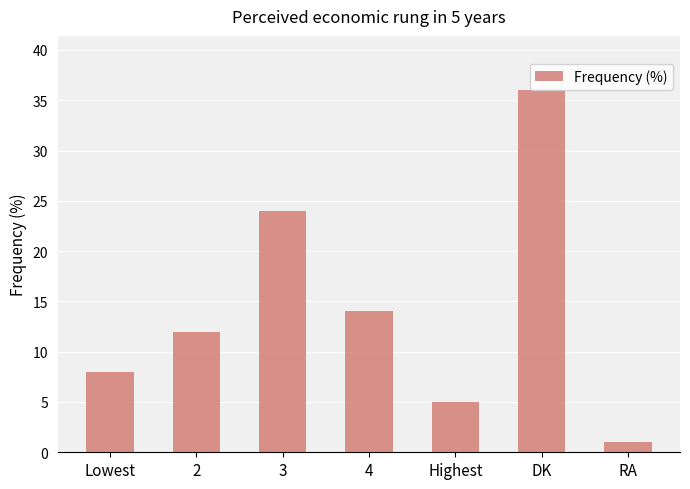

Is it true that the value at Lowest is 11?

False